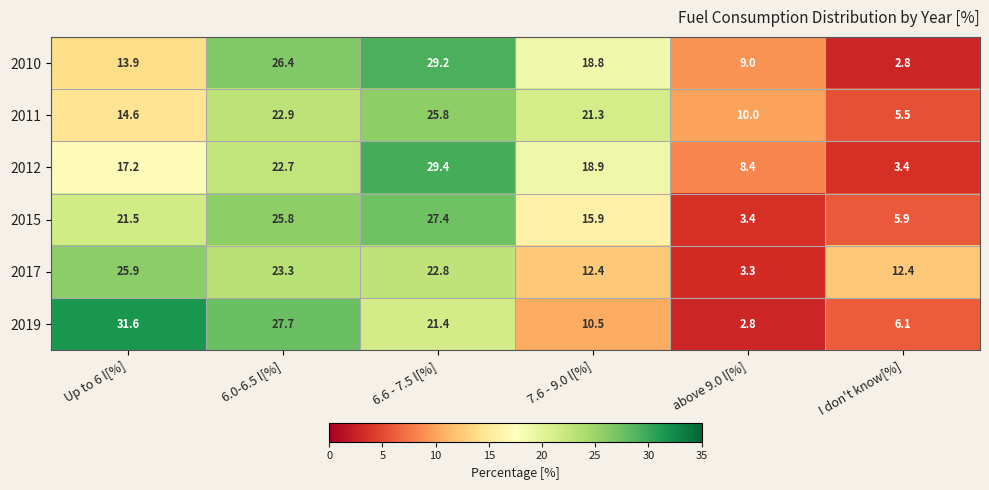

What is the greatest value displayed?

31.6